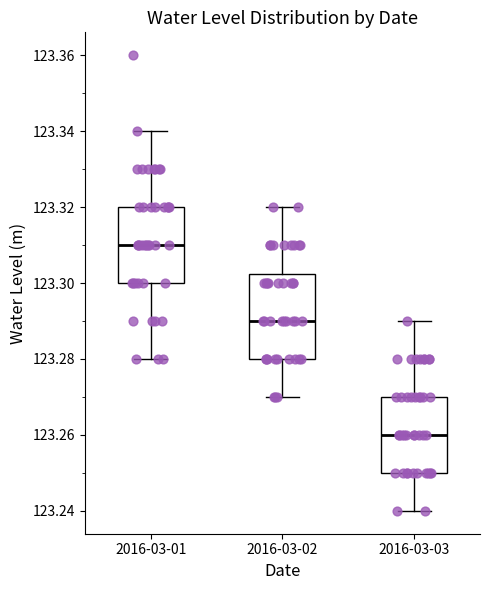

Which box's median line is the lowest?

2016-03-03